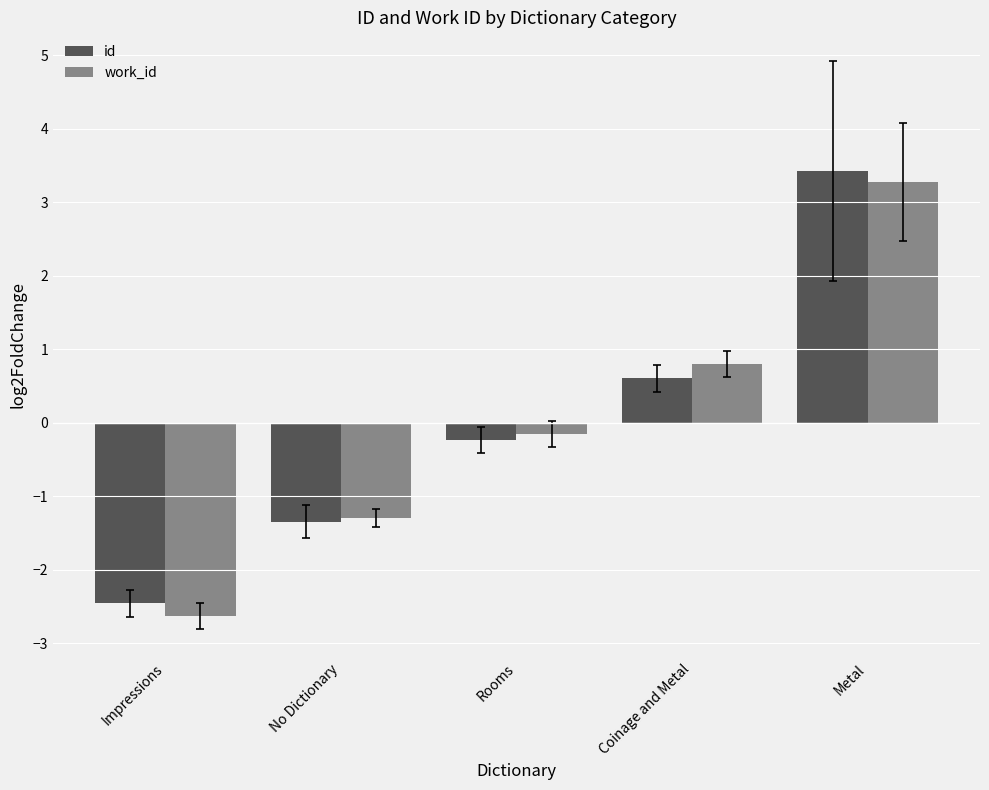

How many groups of bars are there?

5